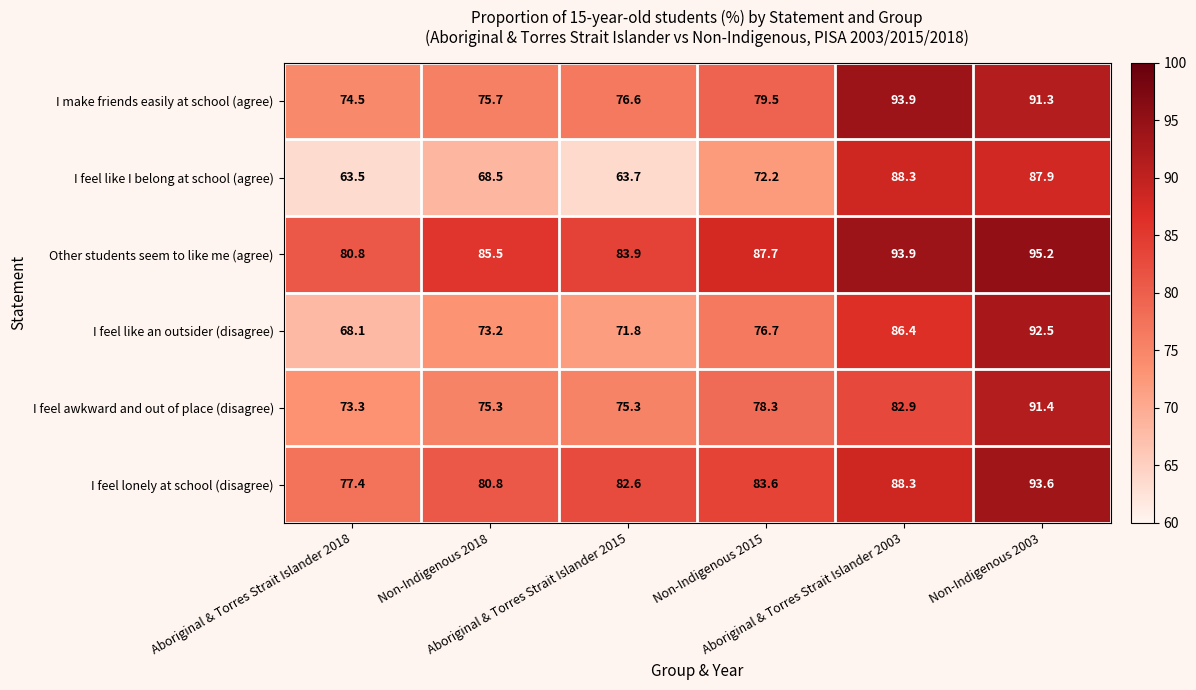

At how many categories does at least one series exceed 69?

6